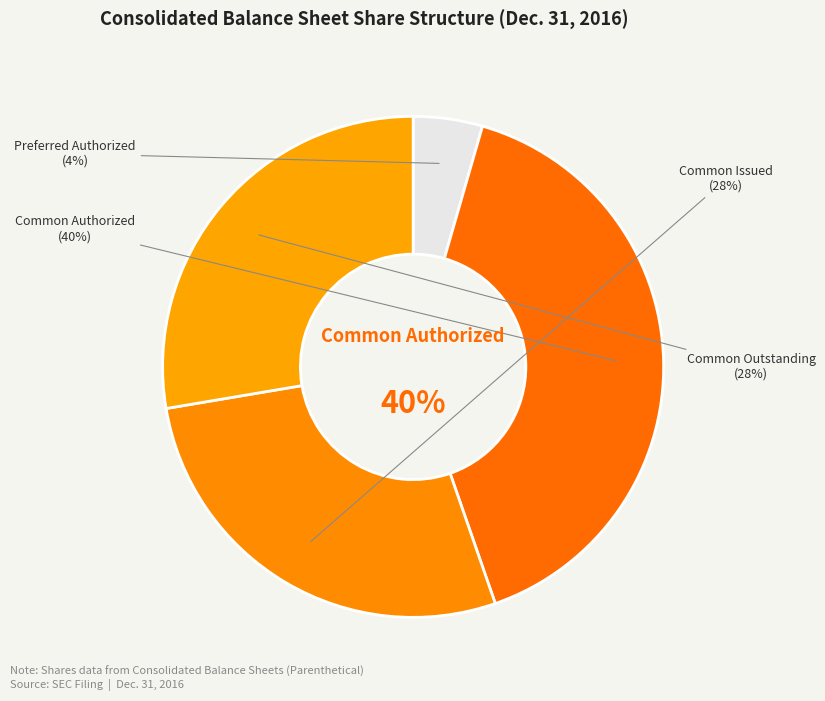

Which has a higher value, Common stock outstanding or Preferred stock authorized?

Common stock outstanding